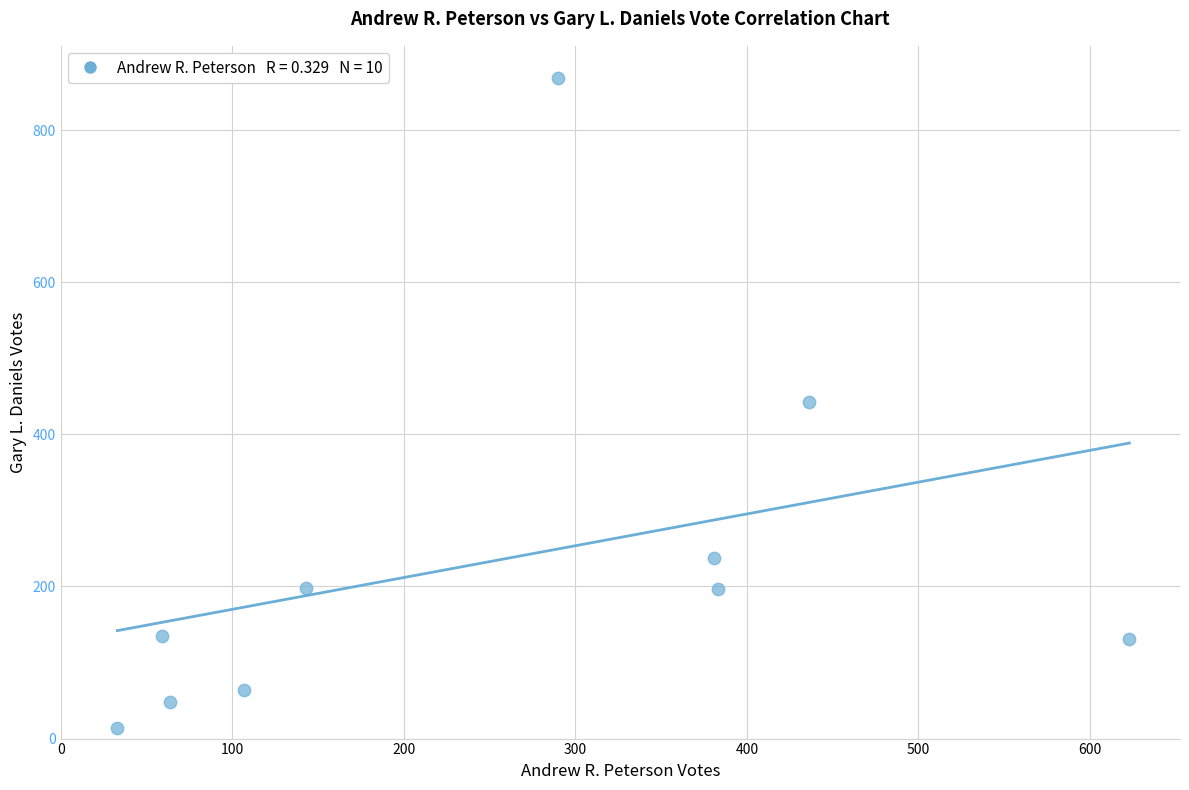

What is the average X value?

252